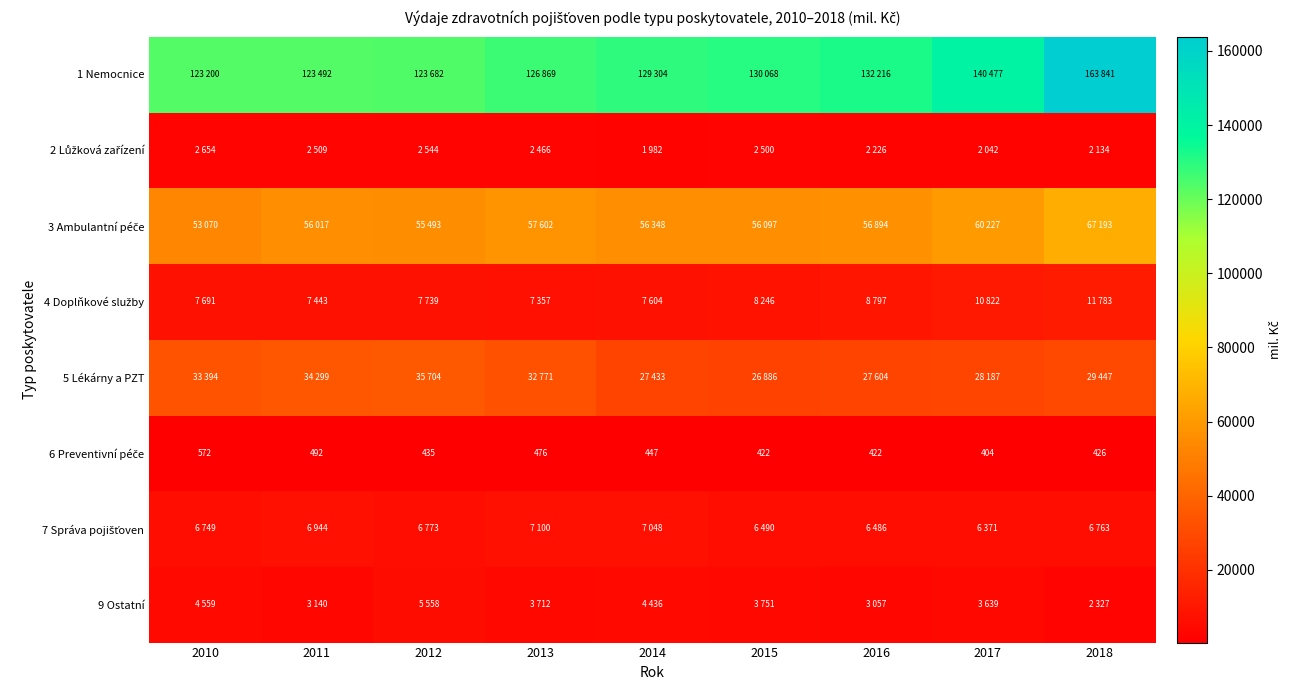

Which has a higher value, 2017 or 2016?

2017